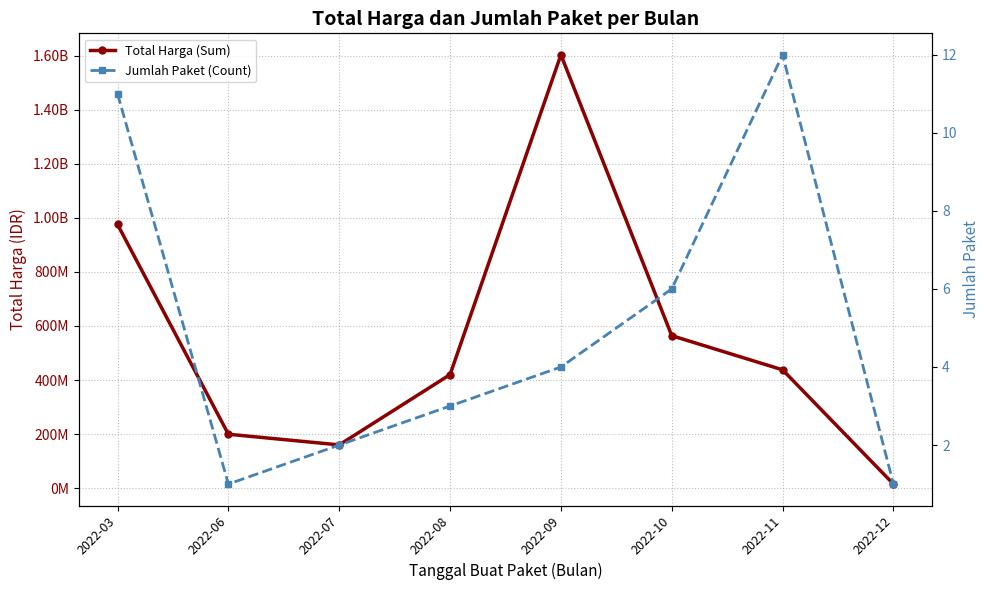

What is the value of the Total Harga (Sum) point at the 7th from the left?

437660000